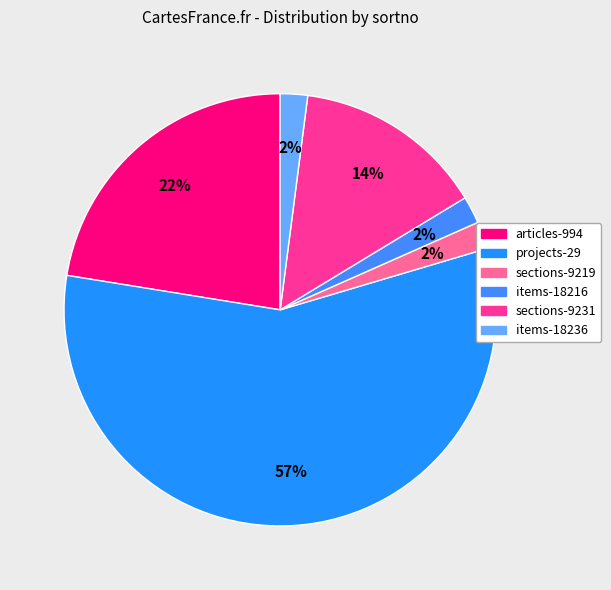

To the nearest percent, what percentage of the pie is articles-994?

22%